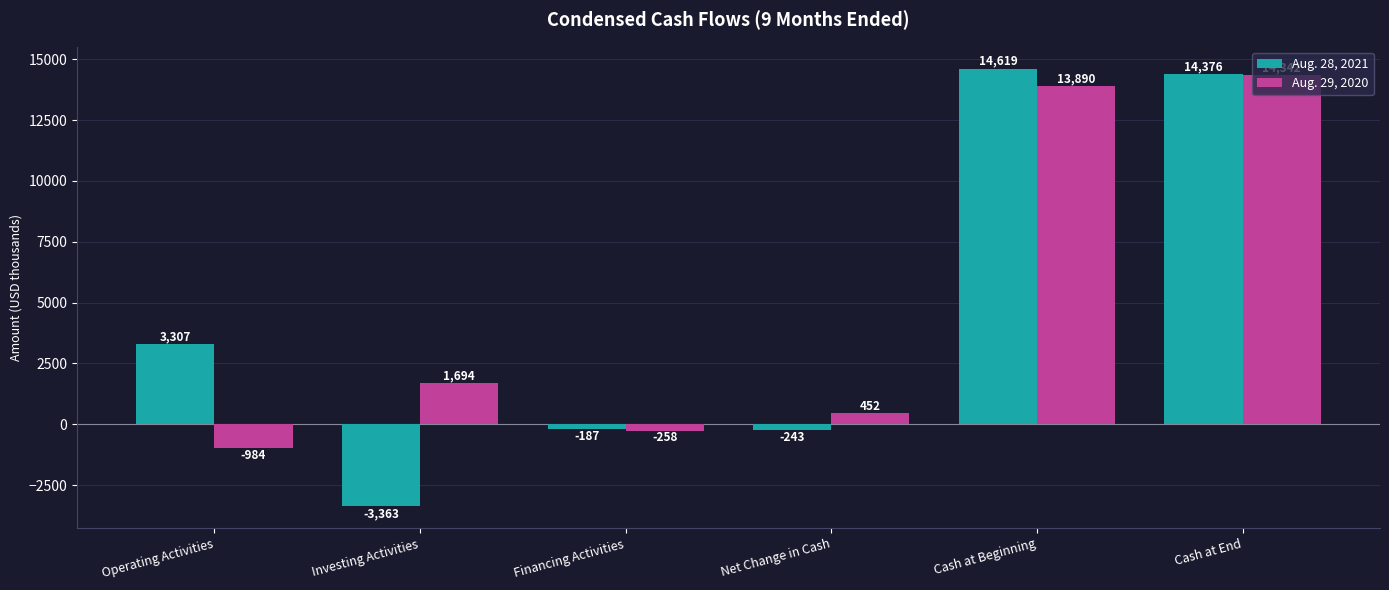

At Cash at Beginning, list the series in order from smallest to largest.

Aug. 29, 2020, Aug. 28, 2021